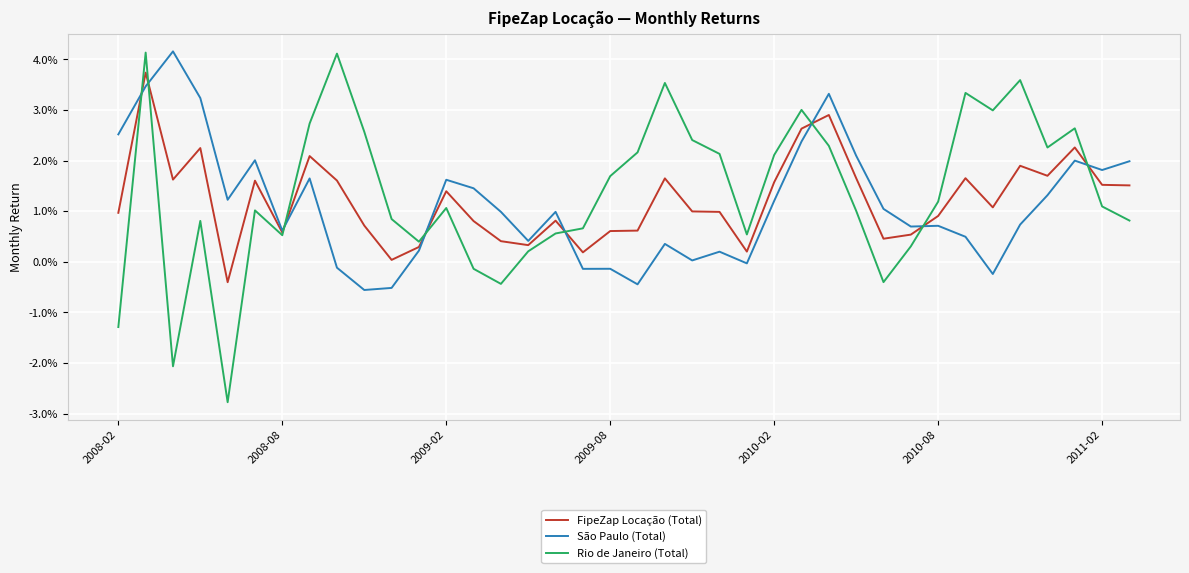

Is this an area chart (filled region under the line)?

No